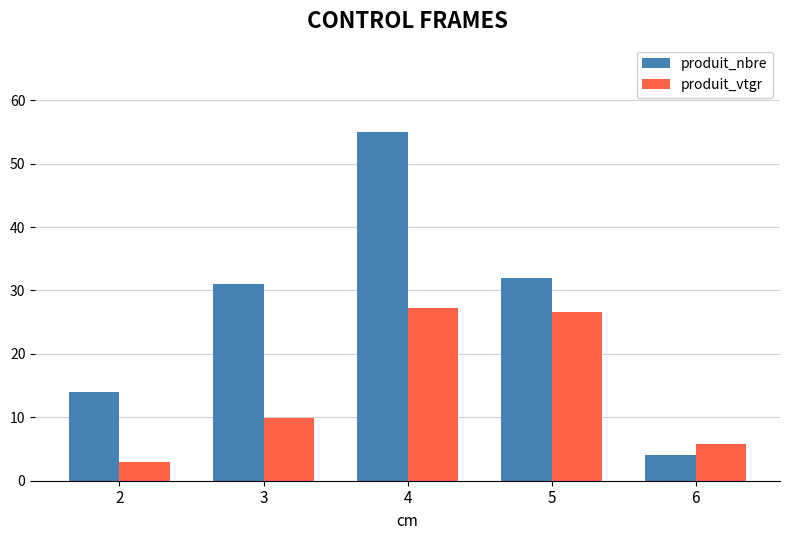

What is the lowest value of the produit_nbre series?

4.0